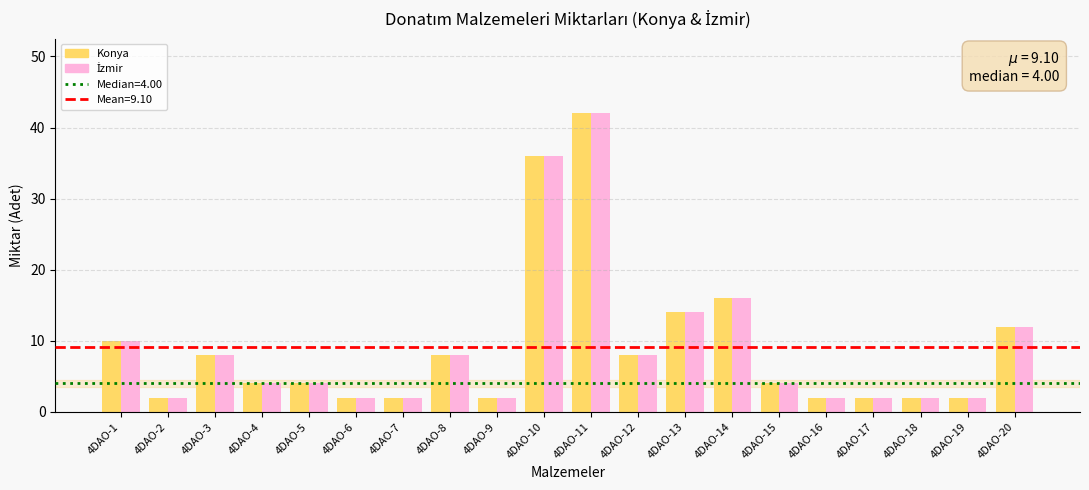

What is the greatest value displayed?

42